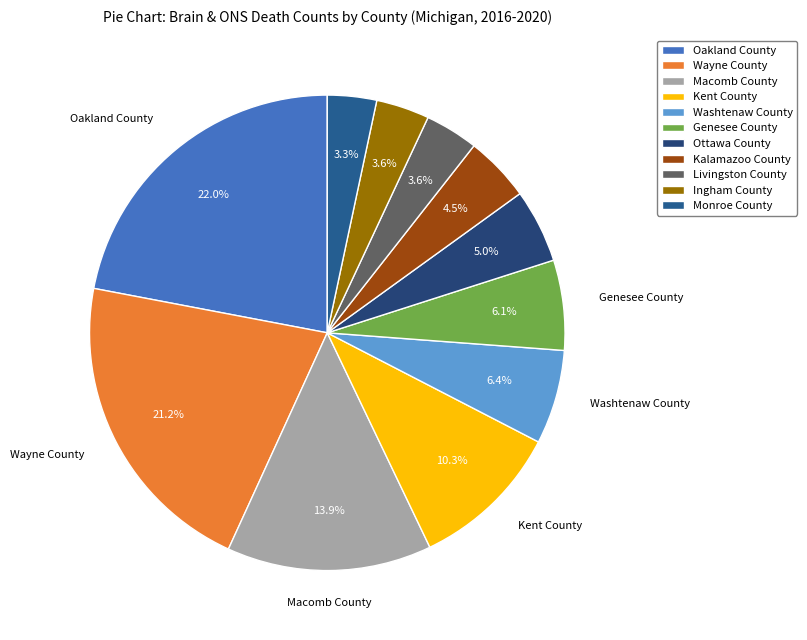

To the nearest percent, what percentage of the pie is Washtenaw County?

6%